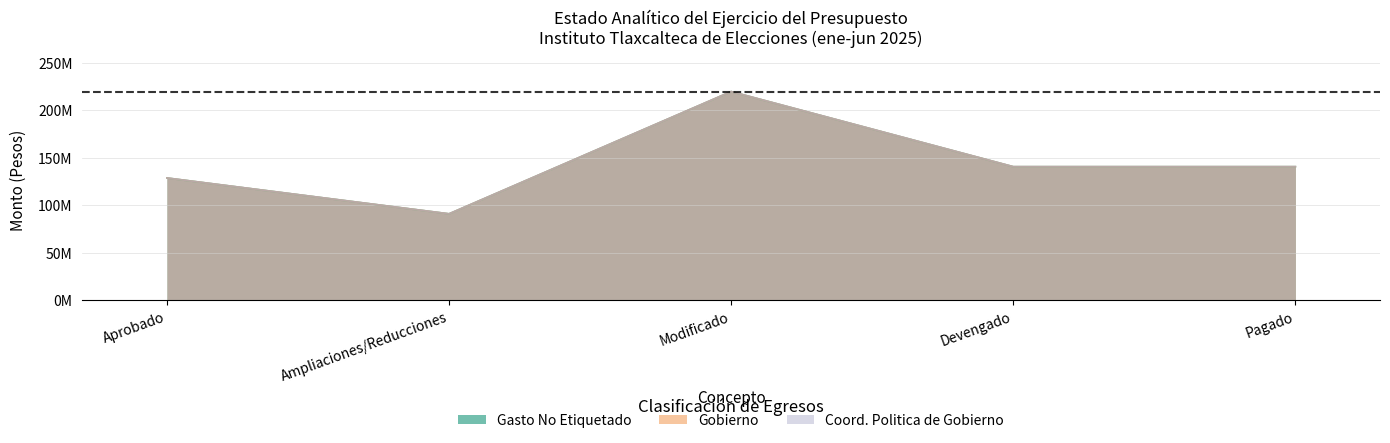

Is the value of Gobierno at Pagado greater than the value of Gasto No Etiquetado at Ampliaciones/Reducciones?

Yes